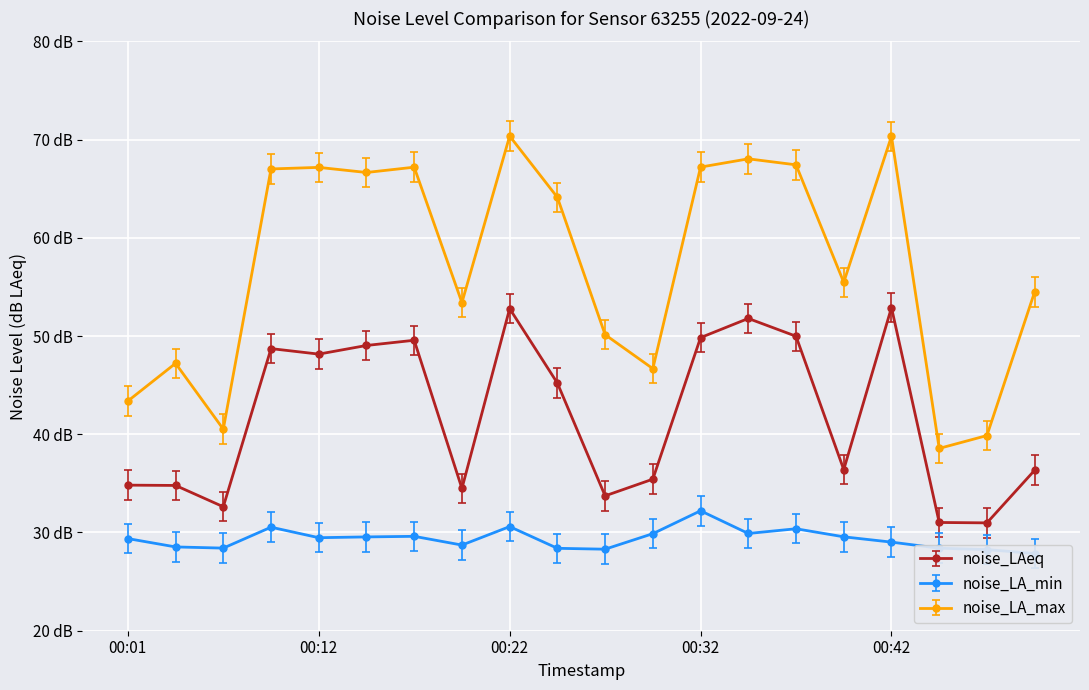

What is the difference between the highest and lowest values at 00:12?

37.7